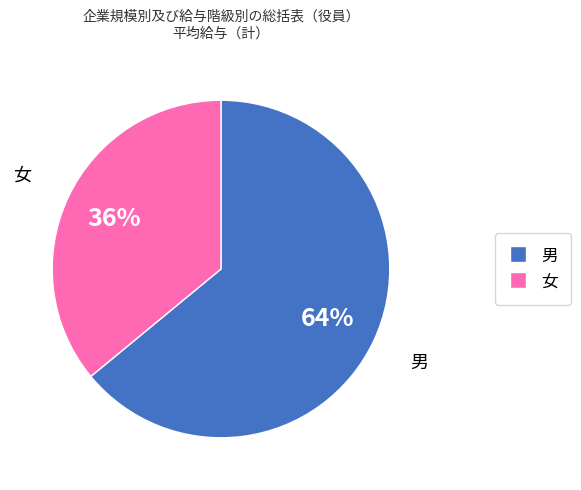

Rank the categories by value from highest to lowest.

男, 女